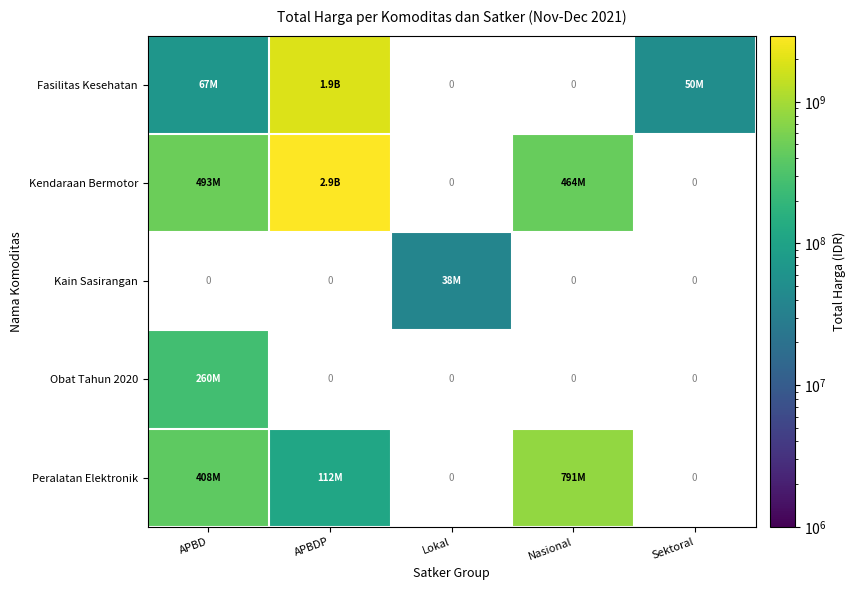

What is the lowest value of the Fasilitas Kesehatan series?

49730040.0